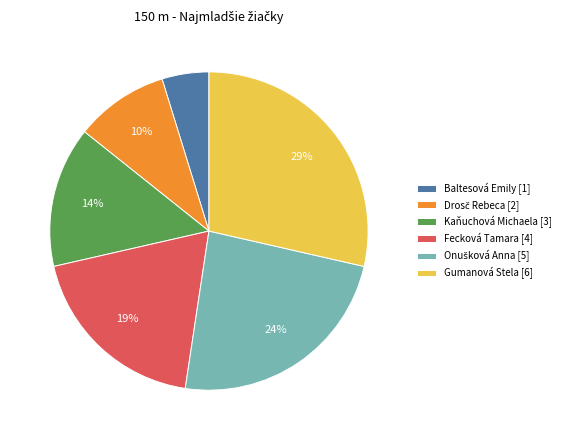

Is there a majority slice in this chart?

No